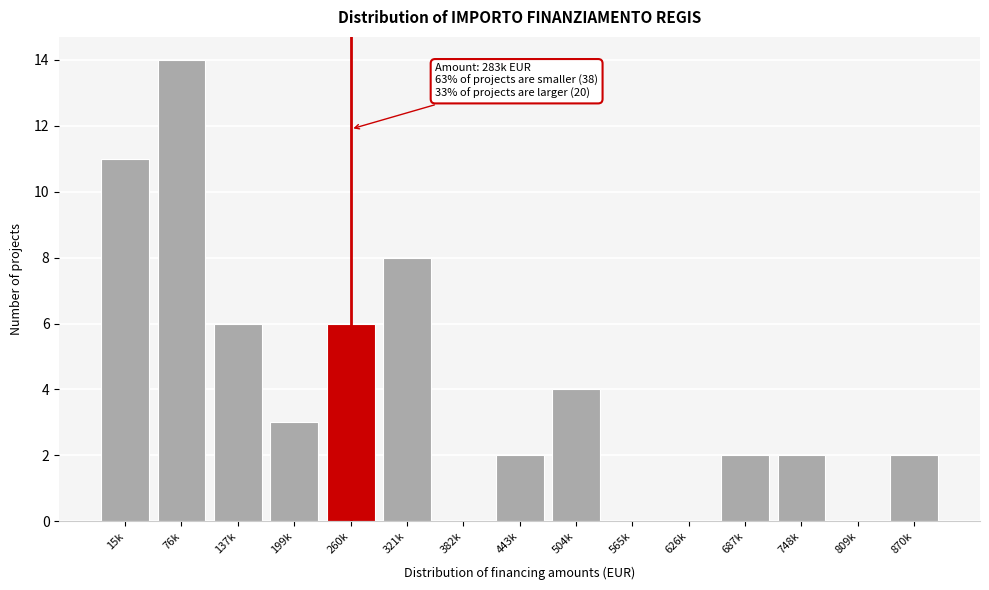

Reading left to right, transcribe all the data shown in this chart.

15k=11	76k=14	137k=6	199k=3	260k=6	321k=8	382k=0	443k=2	504k=4	565k=0	626k=0	687k=2	748k=2	809k=0	870k=2